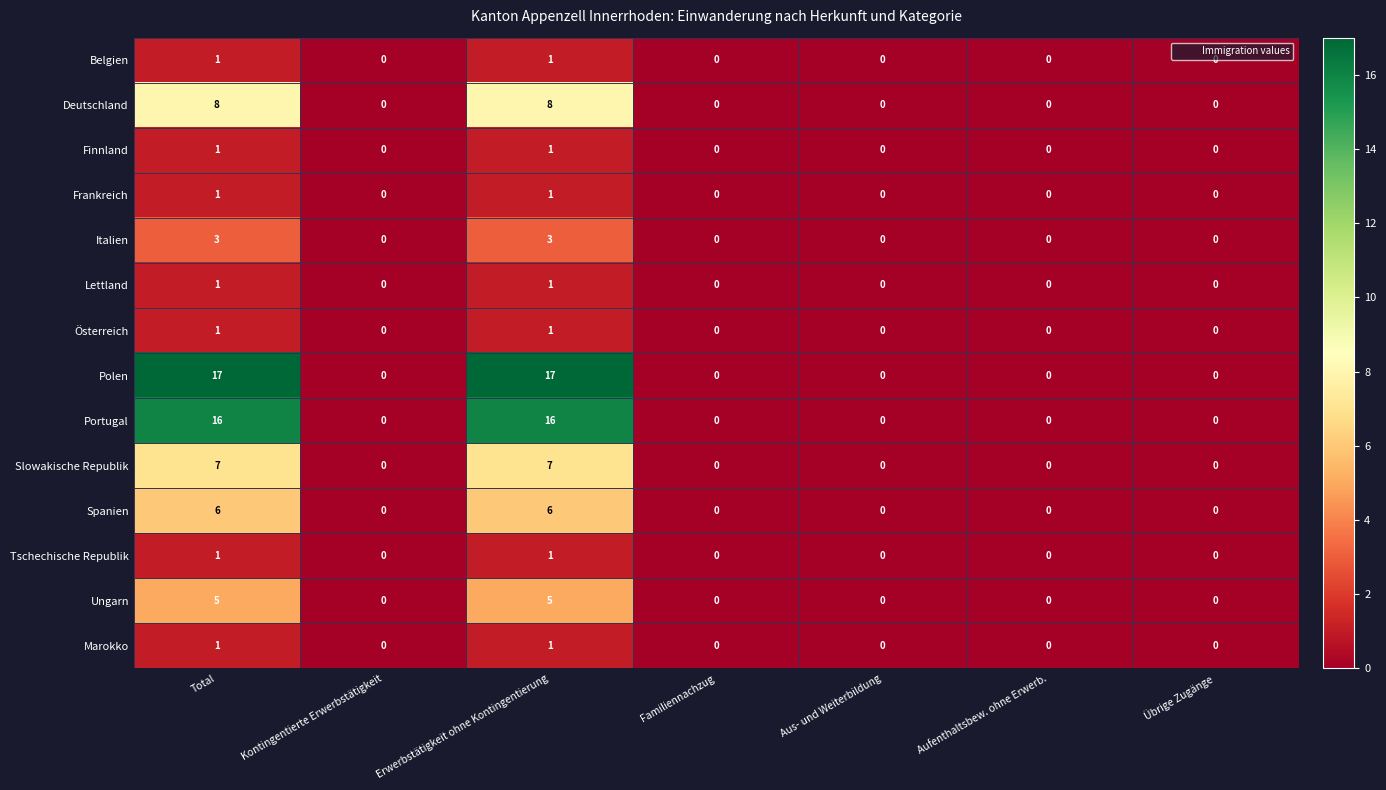

Which series has the largest total across all categories?

Polen